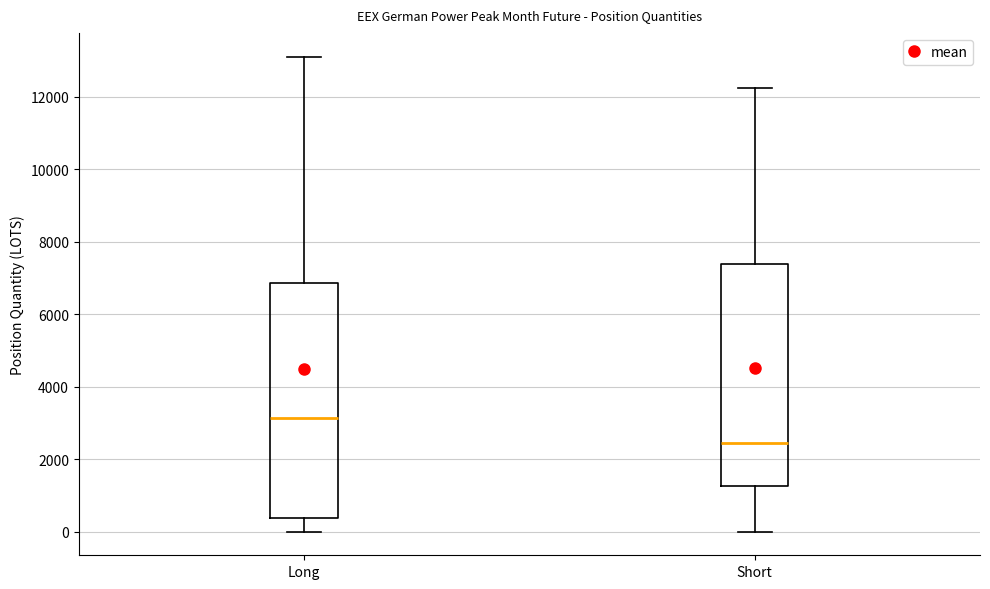

Reading left to right, transcribe this box plot: for each box, give where its median line is, the range the box spans, and where its two whiskers end, as read against the y-axis. The values are not printed on the chart, so give them approximately, as read against the axis.

Long: median 3200, box 400 to 6800, whiskers 0 to 13200
Short: median 2400, box 1200 to 7400, whiskers 0 to 12200